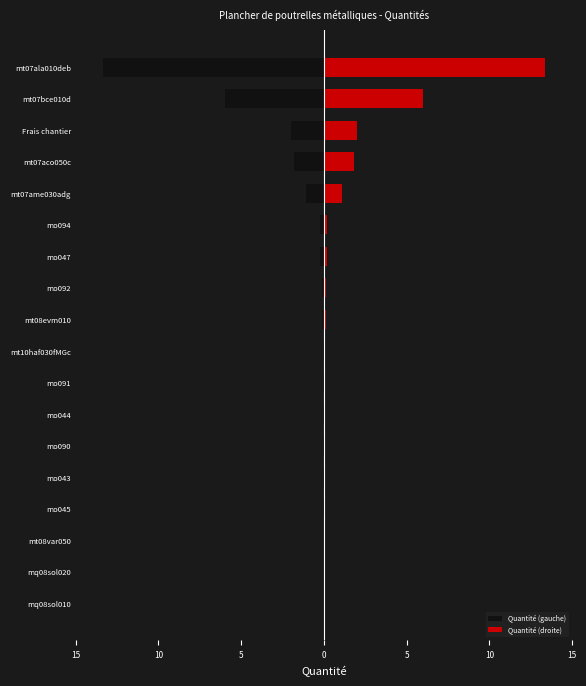

Count the number of categories in the chart.

18